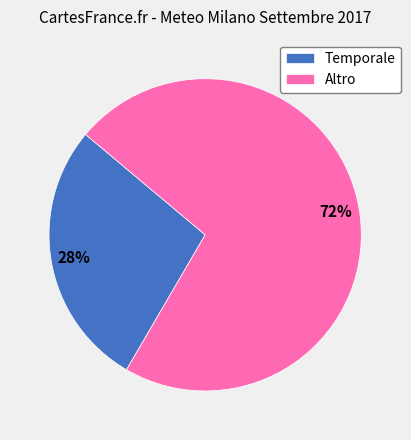

True or false: Altro accounts for 58% of the total.

False